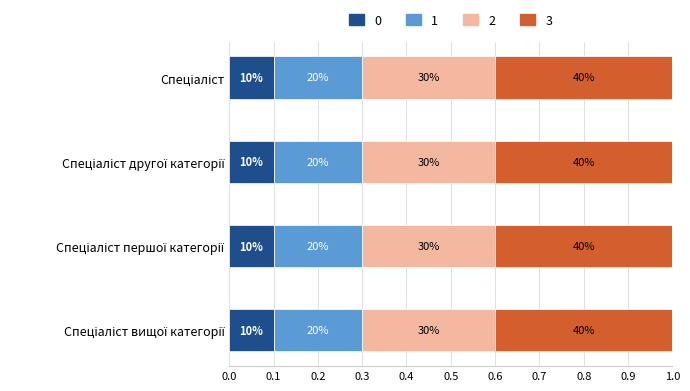

What are all the series names shown in the legend?

0, 1, 2, 3